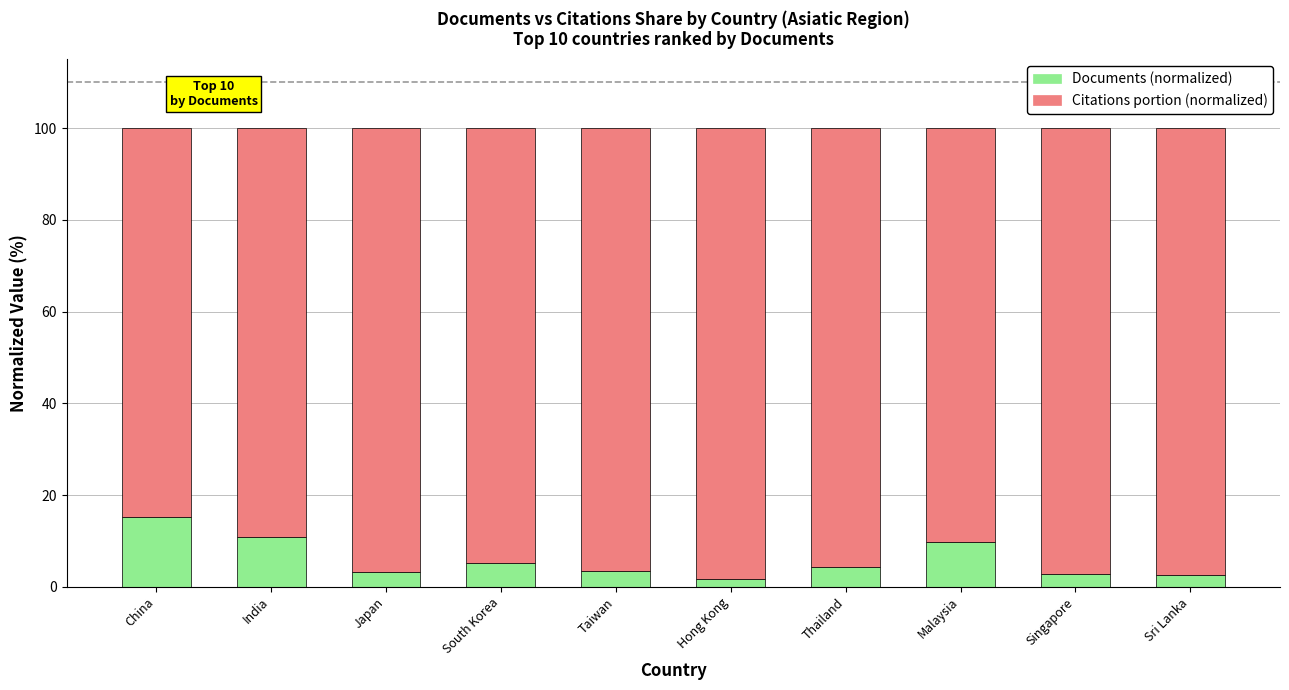

What is the highest value of the Documents (normalized) series?

15.2